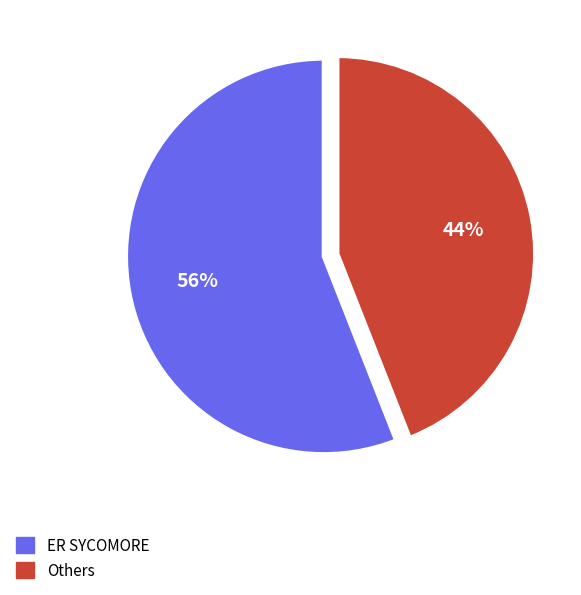

To the nearest percent, what is the difference between the largest and smallest slice percentages?

12%